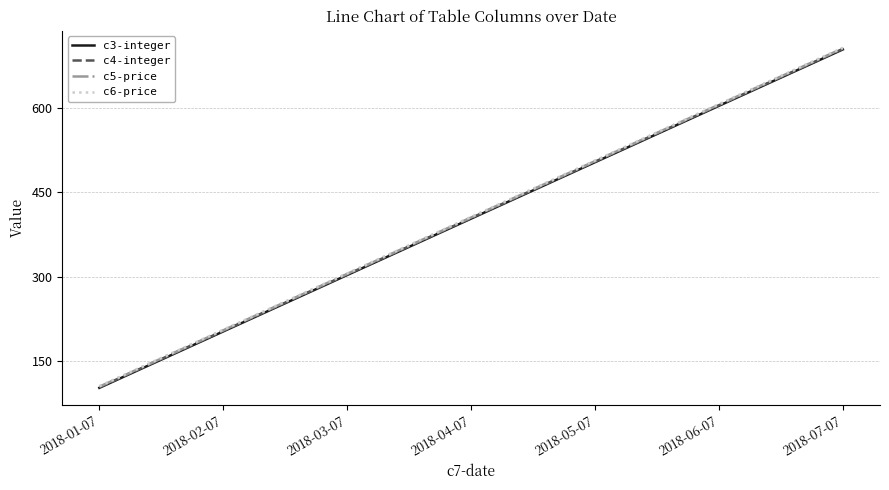

The value of c4-integer at 2018-07-07 is 1189. True or false?

False